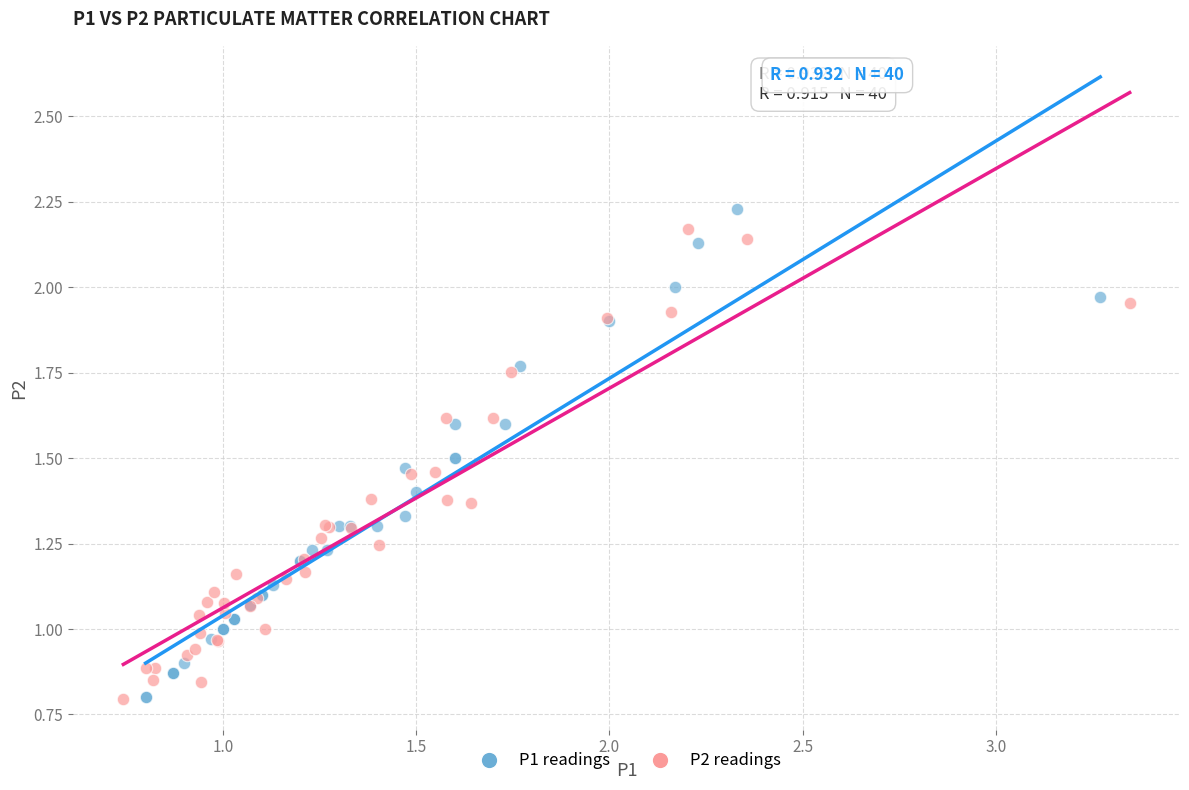

Which series reaches the maximum Y coordinate?

P1 readings